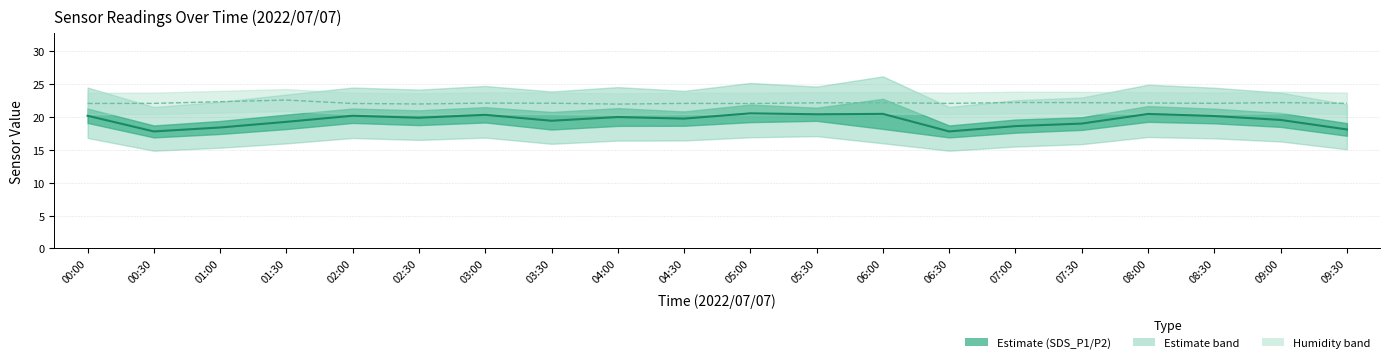

At how many categories does at least one series exceed 22?

18